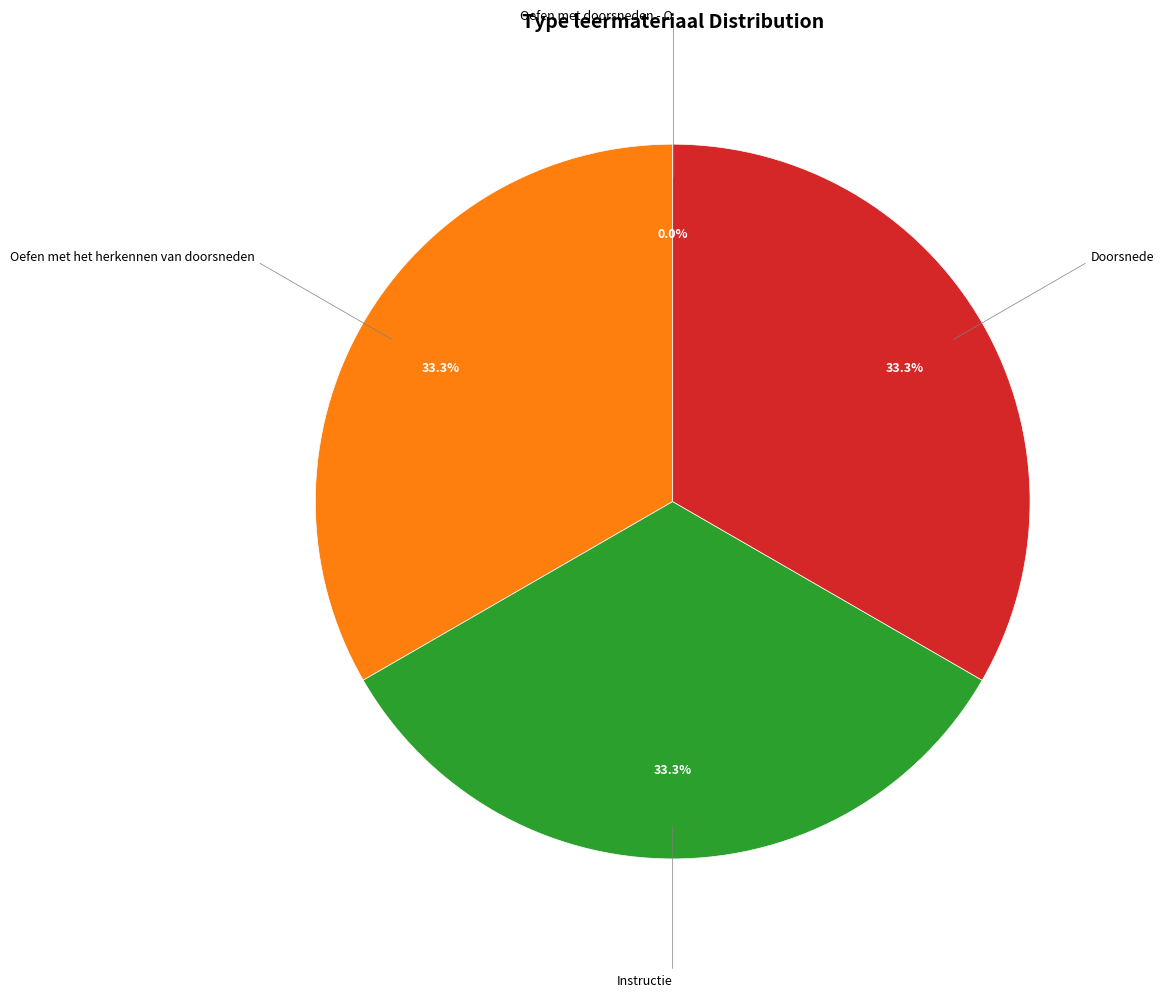

Does any single category account for the majority?

No